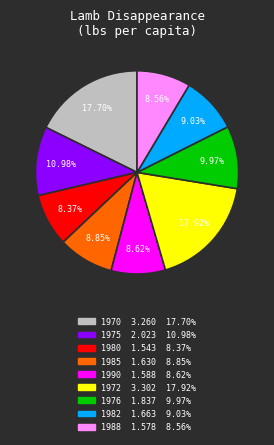

Is there a majority slice in this chart?

No